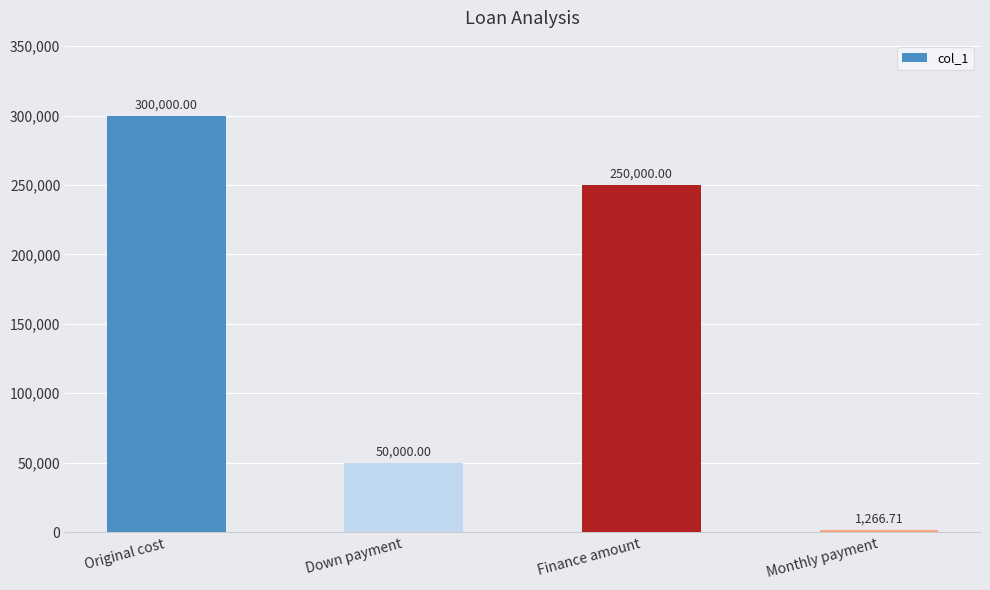

What is the minimum value shown in the chart?

1266.7